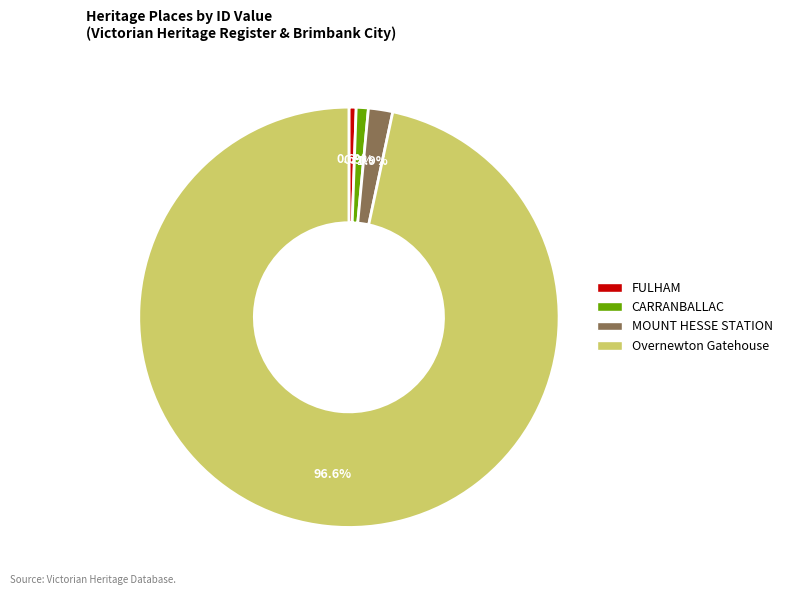

What portion of the pie excludes CARRANBALLAC?

99.1%